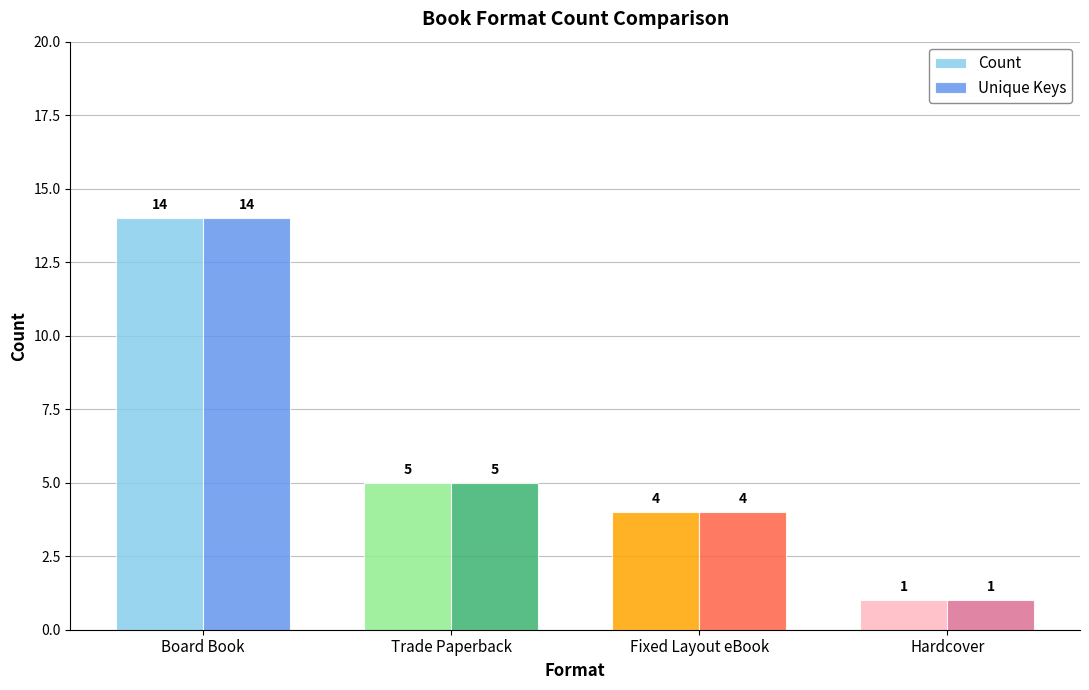

What is the sum of all Count values?

24